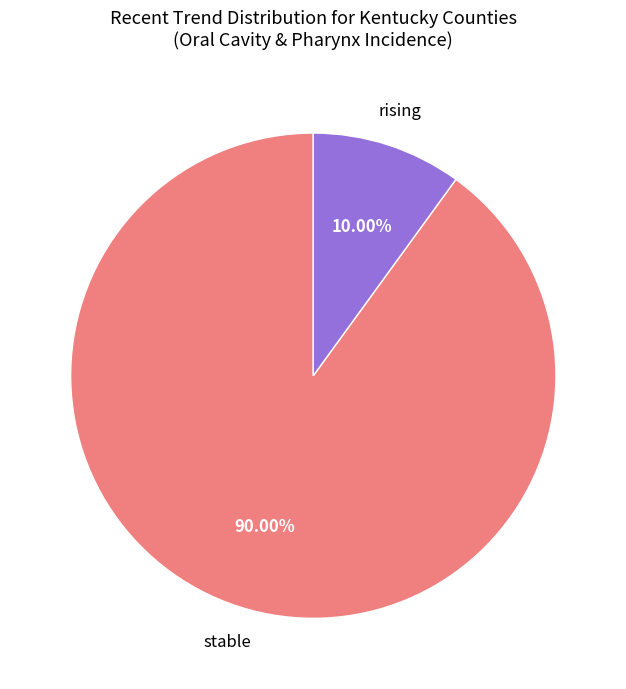

Does any single category account for the majority?

Yes